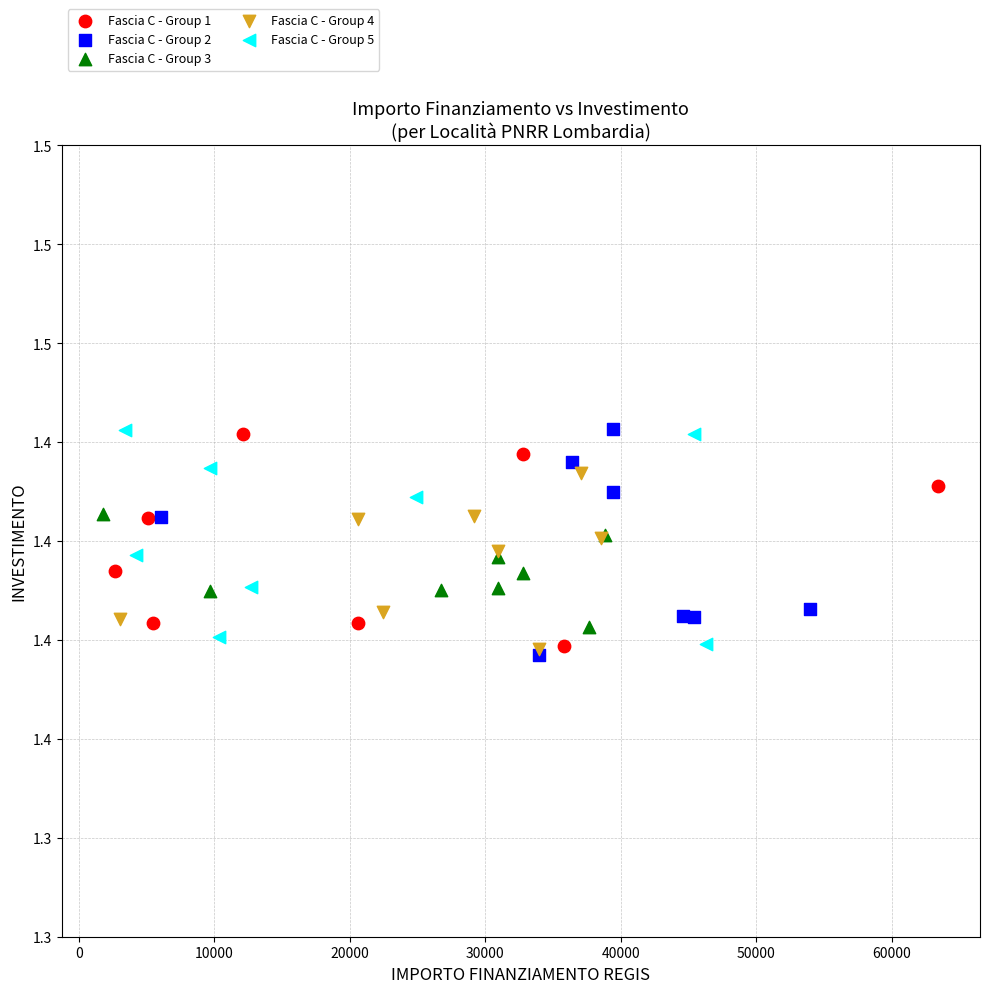

What are all the series names shown in the legend?

Fascia C - Group 1, Fascia C - Group 2, Fascia C - Group 3, Fascia C - Group 4, Fascia C - Group 5